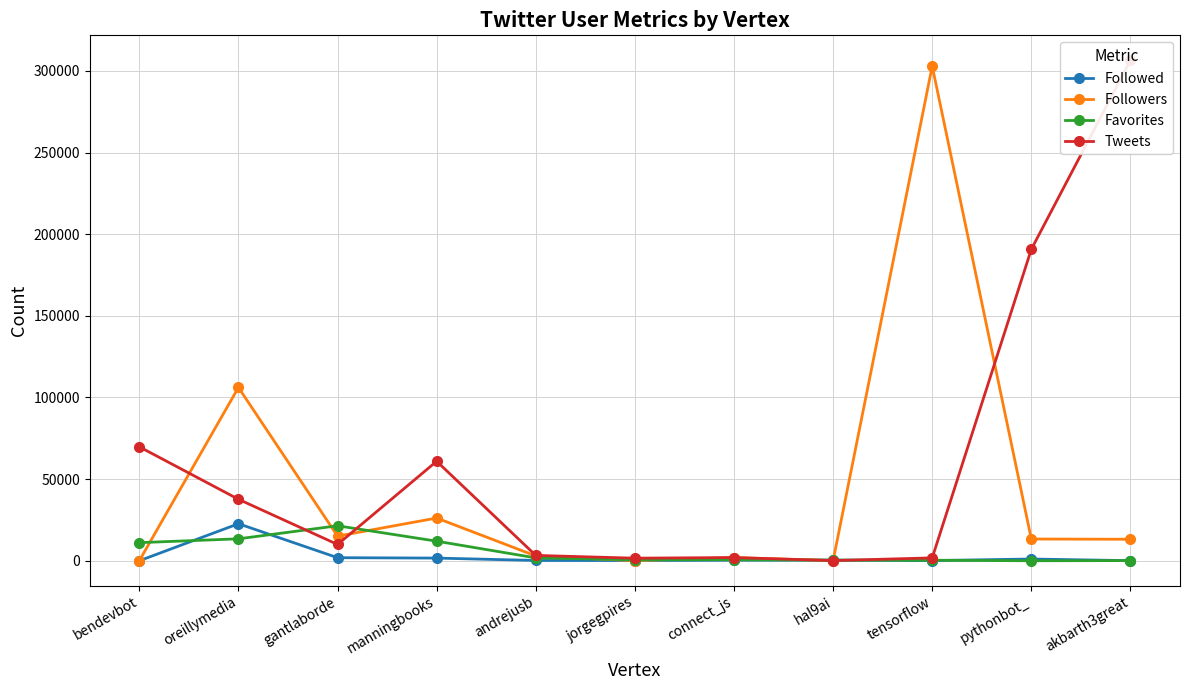

What are all the series names shown in the legend?

Followed, Followers, Favorites, Tweets